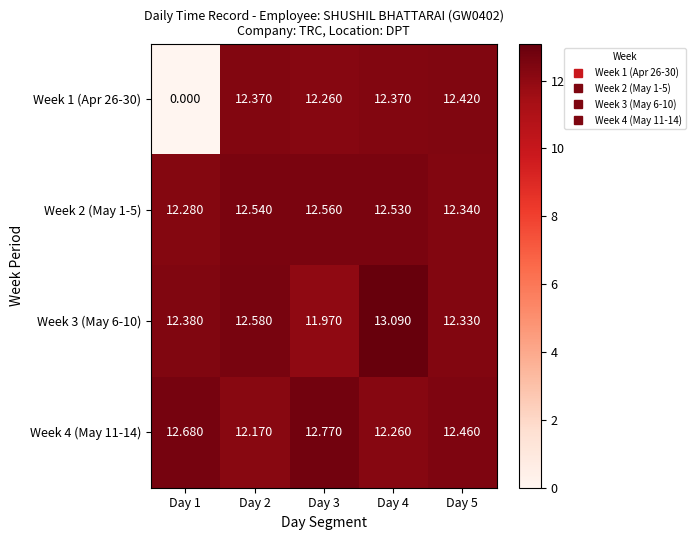

Rank the series at Day 3 from highest to lowest value.

Week 4 (May 11-14), Week 2 (May 1-5), Week 1 (Apr 26-30), Week 3 (May 6-10)